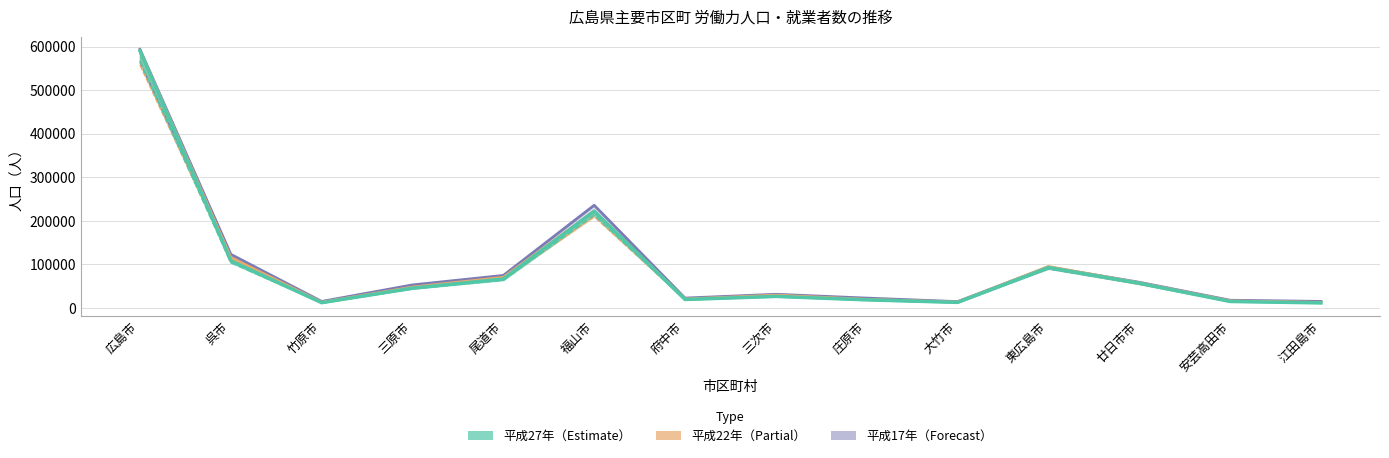

Rank the categories by 就業者_H17 value from highest to lowest.

広島市, 福山市, 呉市, 東広島市, 尾道市, 廿日市市, 三原市, 三次市, 庄原市, 府中市, 安芸高田市, 江田島市, 竹原市, 大竹市